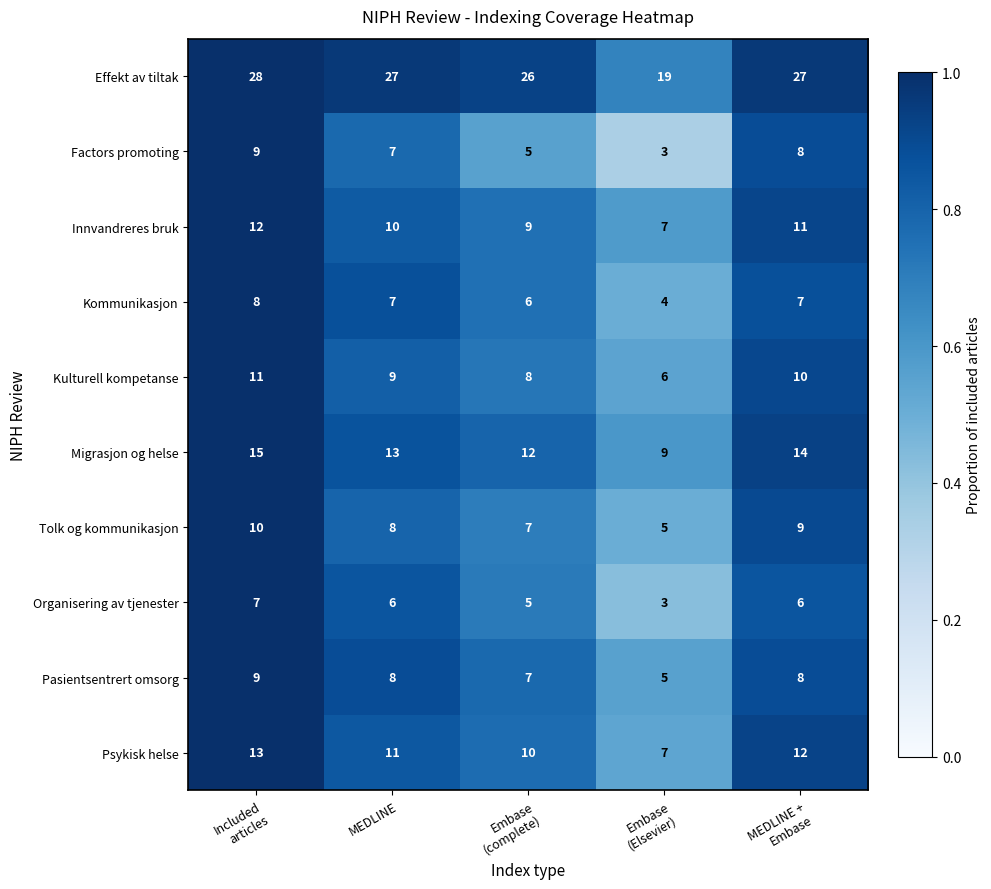

Is it true that Effekt av tiltak equals 39 at MEDLINE?

False